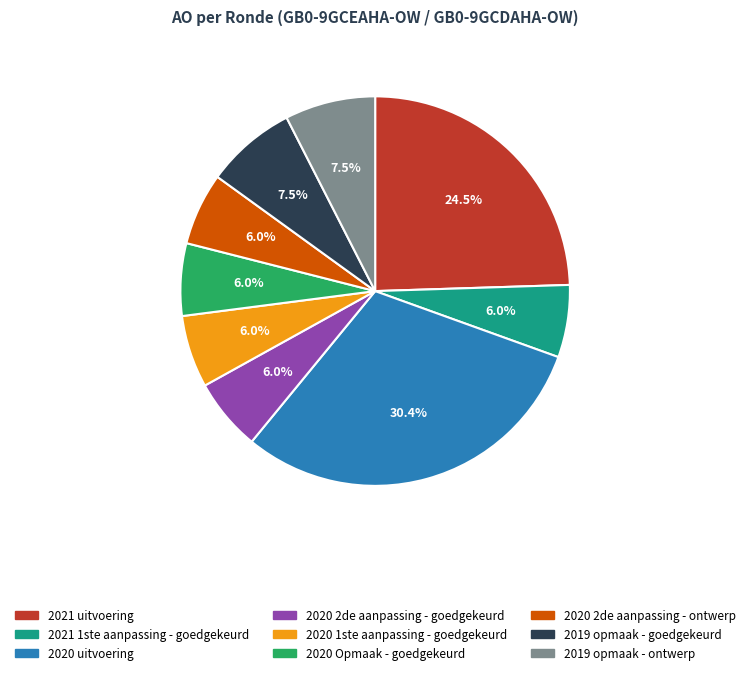

Is 2019 opmaak - ontwerp the majority of the pie?

No